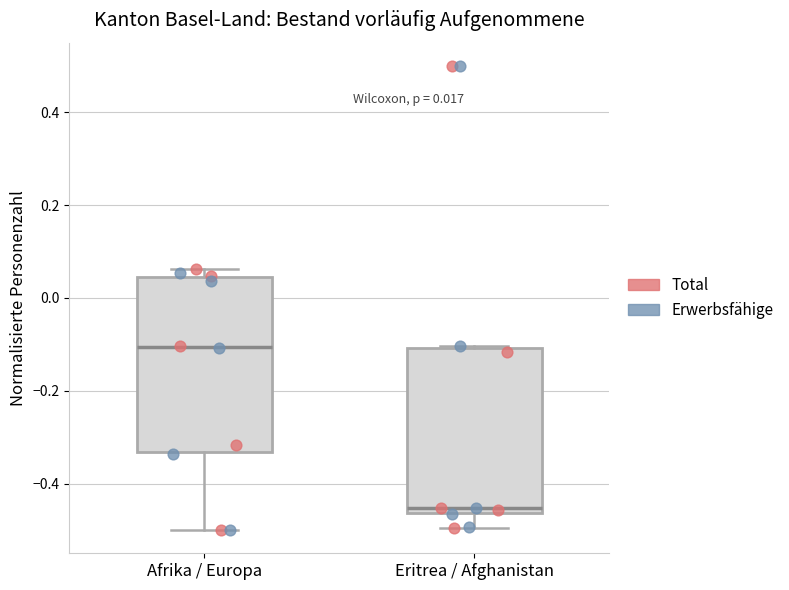

Which box has the highest median line?

Afrika / Europa